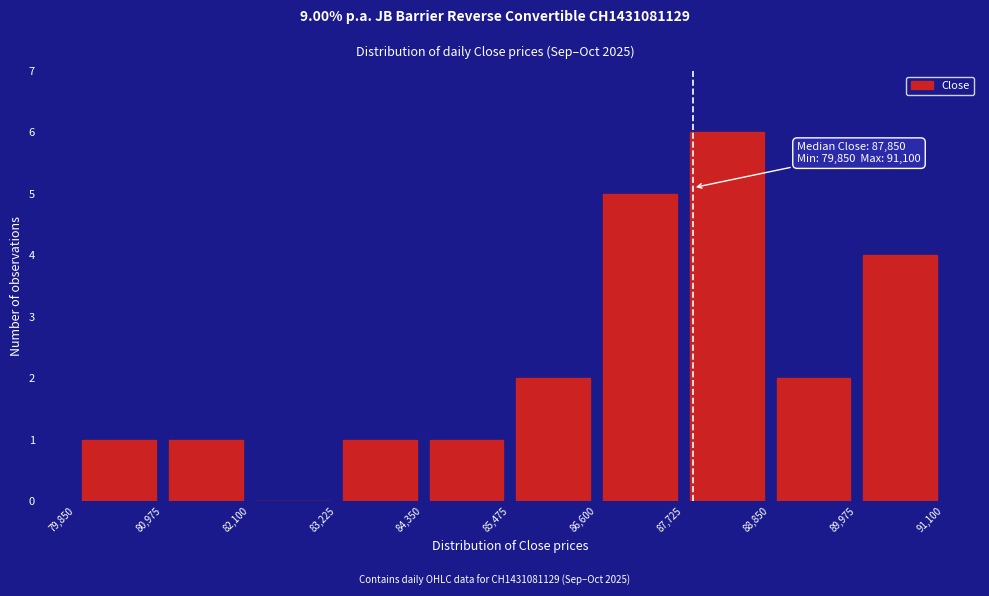

Over which range of the x-axis is the bar tallest?

87,725 to 88,850